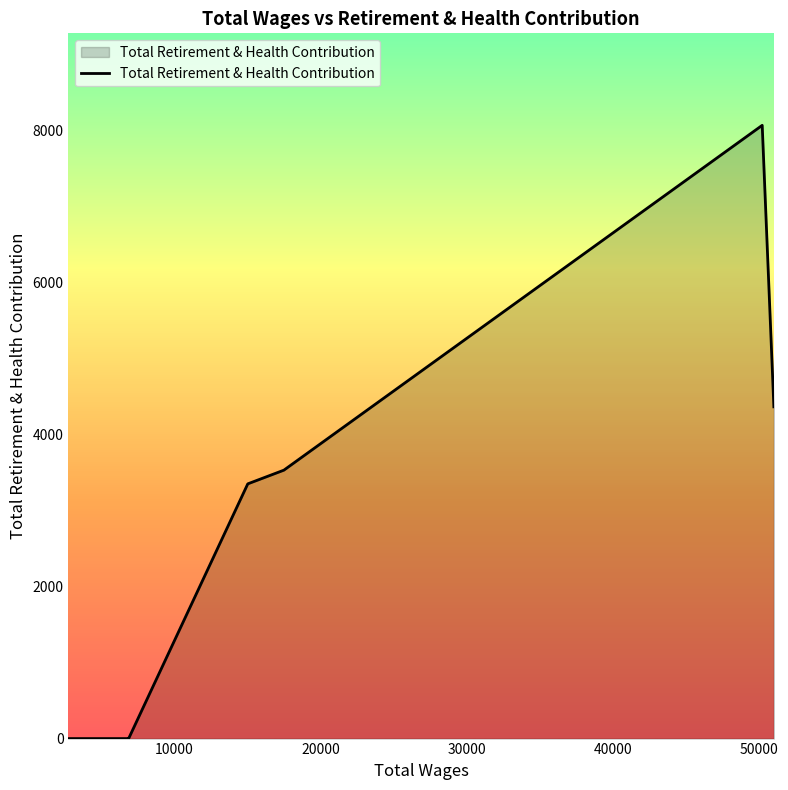

What is the difference between the maximum and minimum values?

8065